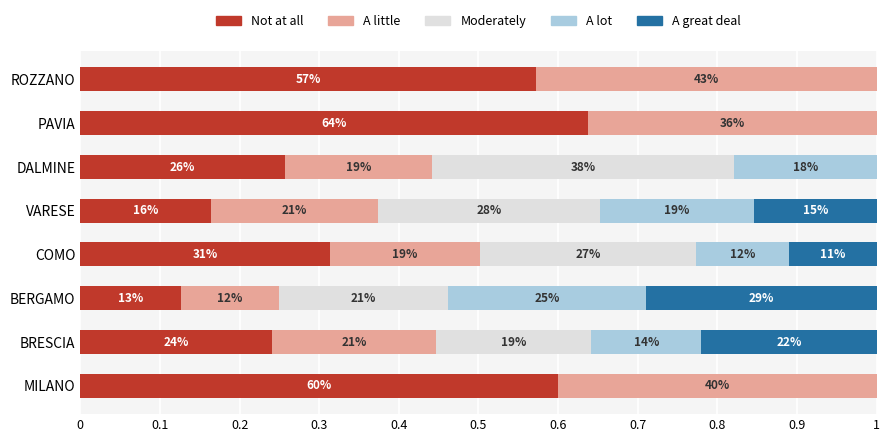

Reading right to left, list all the values displayed in this chart.

Not at all: 0.6	0.6	0.3	0.2	0.3	0.1	0.2	0.6
A little: 0.4	0.4	0.2	0.2	0.2	0.1	0.2	0.4
Moderately: 0.0	0.0	0.4	0.3	0.3	0.2	0.2	0.0
A lot: 0.0	0.0	0.2	0.2	0.1	0.2	0.1	0.0
A great deal: 0.0	0.0	0.0	0.2	0.1	0.3	0.2	0.0